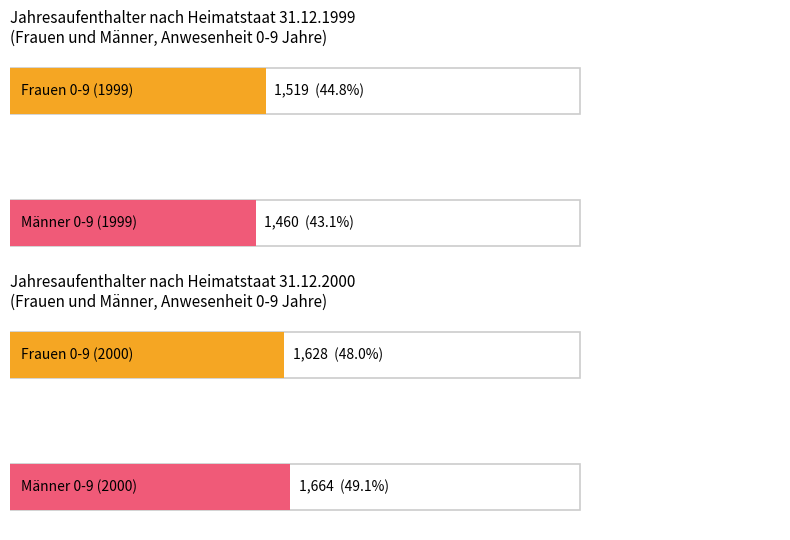

True or false: Frauen 10-14 has a value of 22 at 31.12.1999.

False